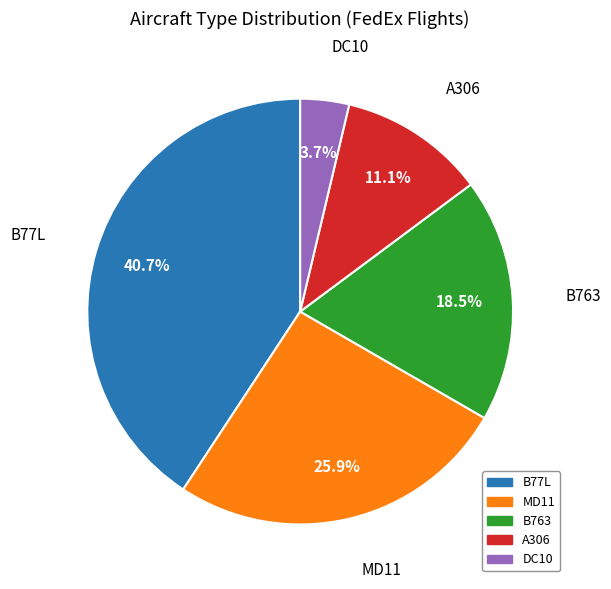

What is the largest slice in the pie chart?

B77L